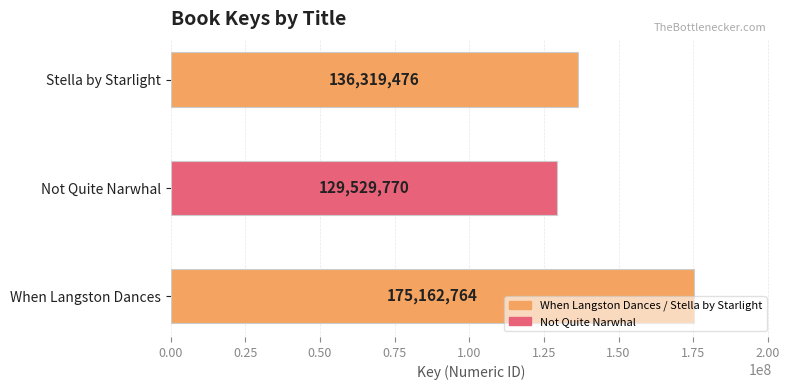

What is the difference between the maximum and second lowest values?

38843288